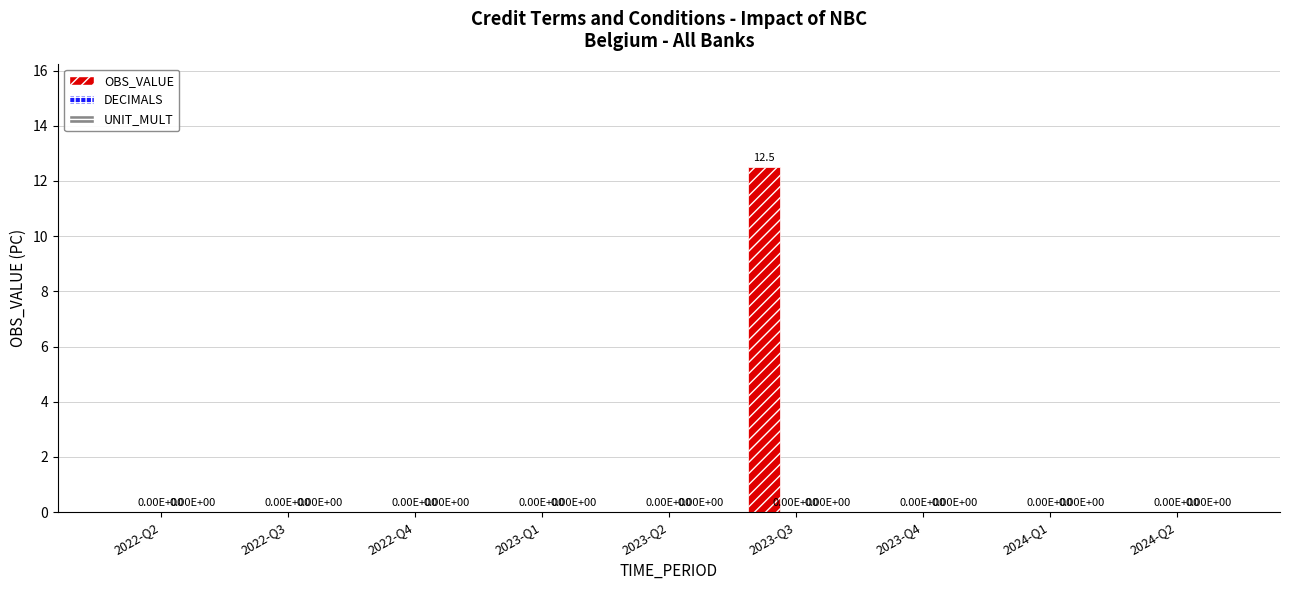

Which category has the highest value across all series?

2023-Q3